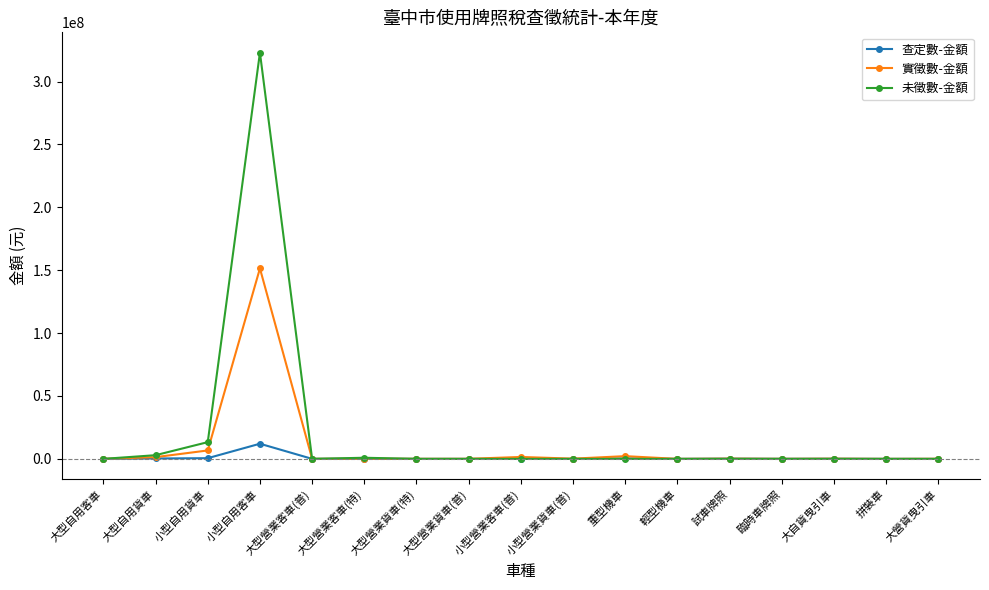

Where is the first local maximum for 實徵數-金額?

小型自用客車